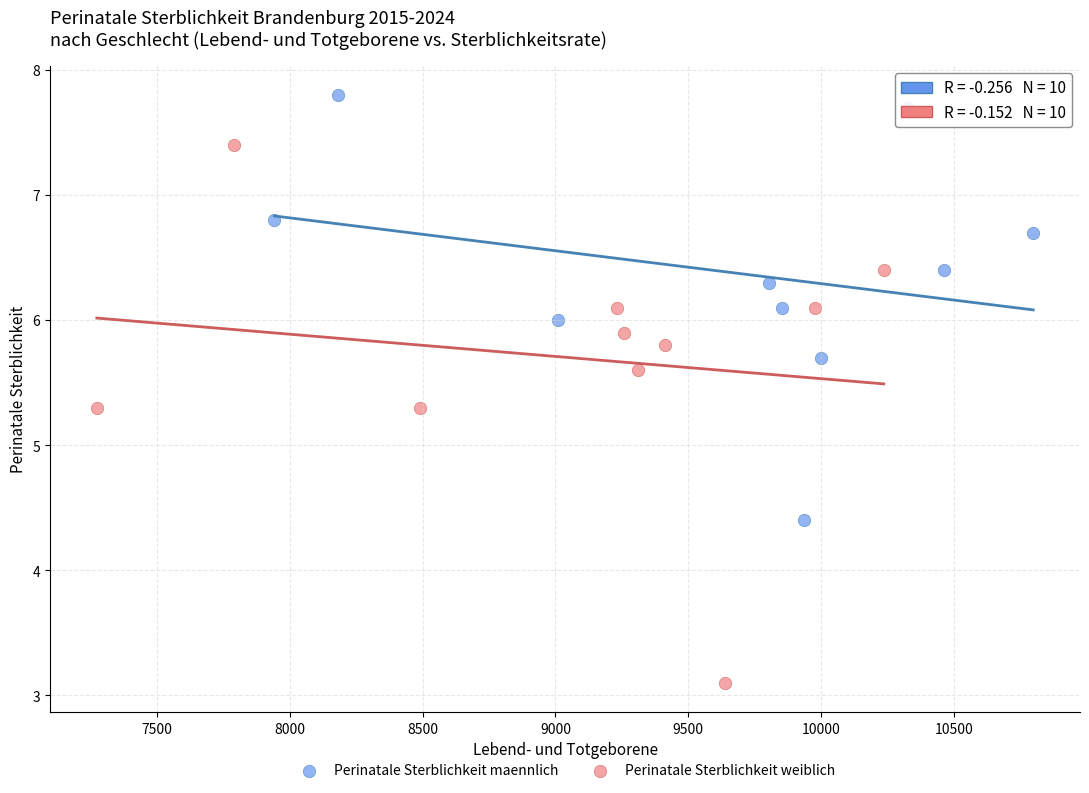

Which series reaches the maximum Y coordinate?

Perinatale Sterblichkeit maennlich